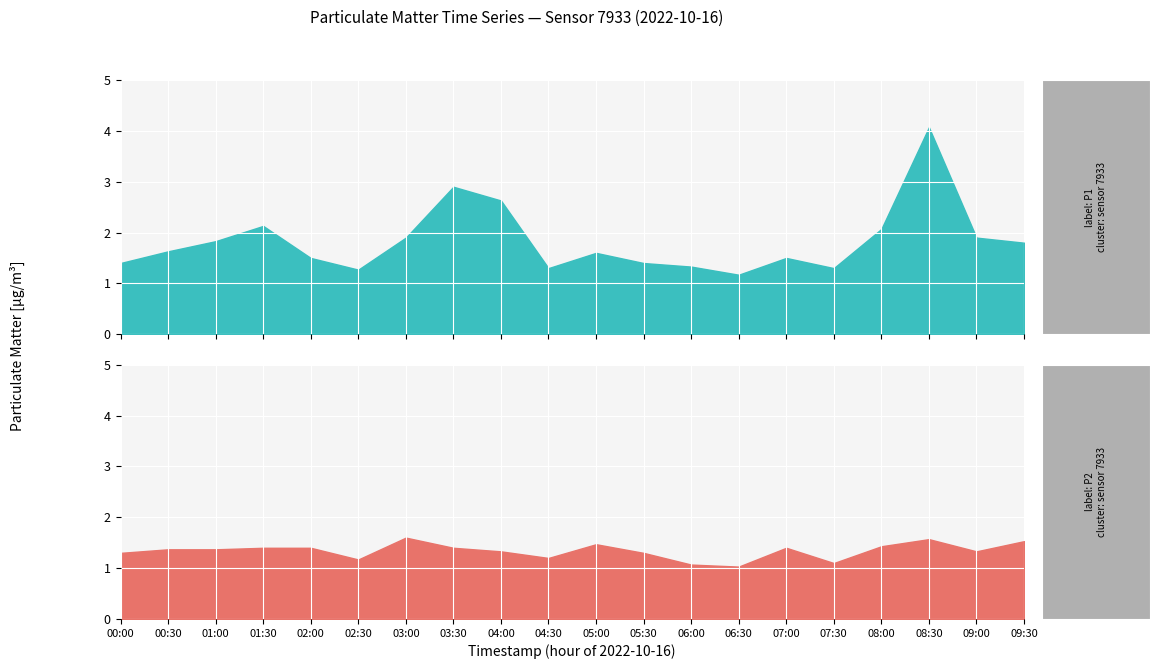

What are all the series names shown in the legend?

P1, P2